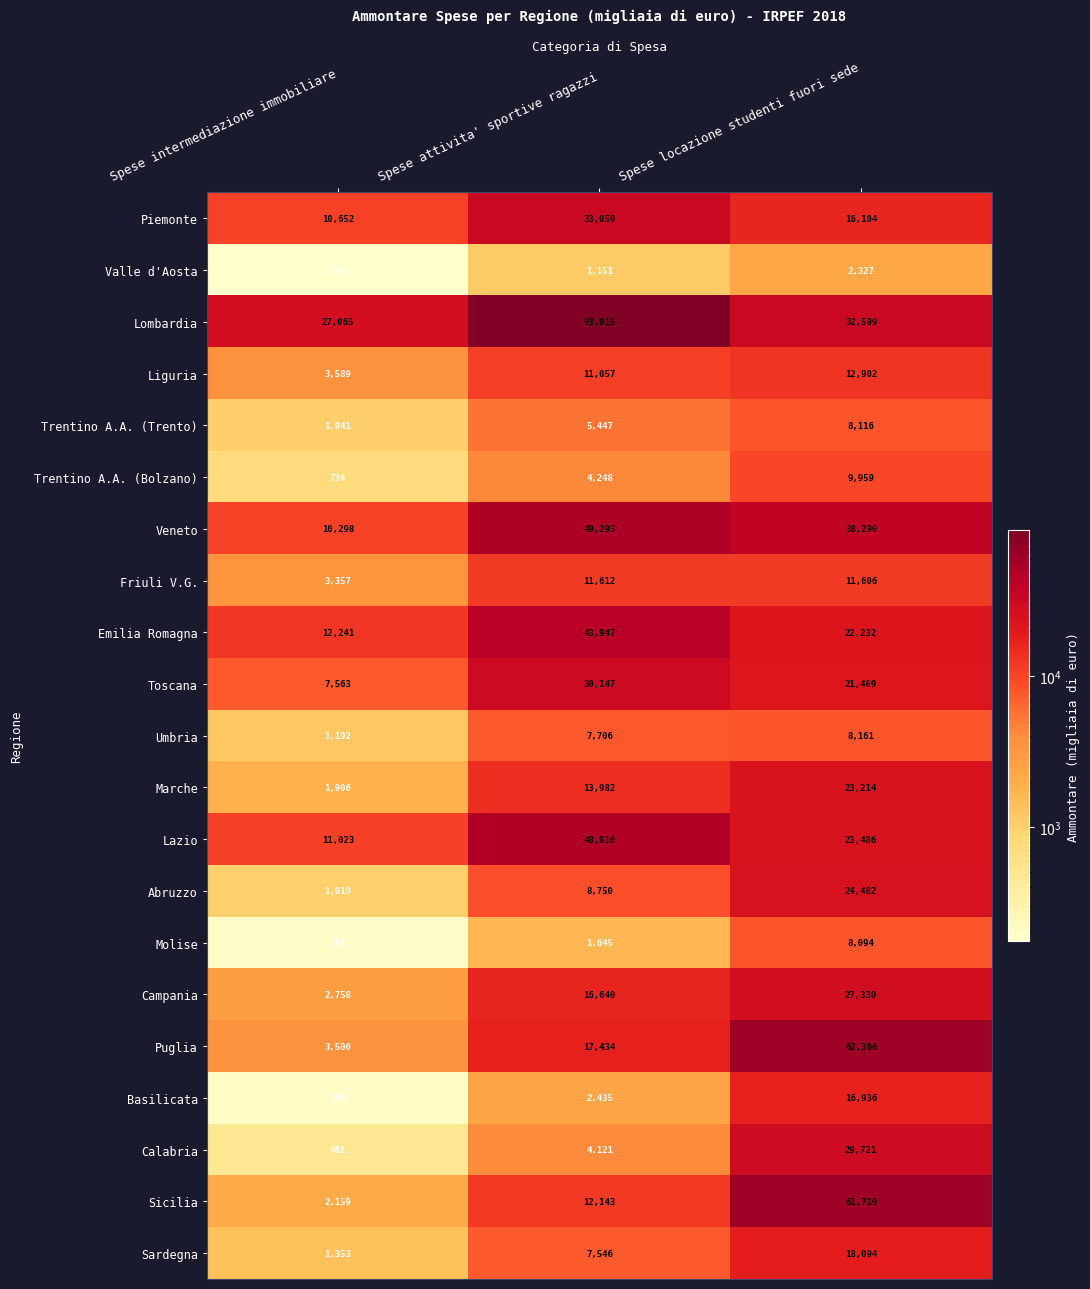

Which series has the widest spread of values?

Lombardia